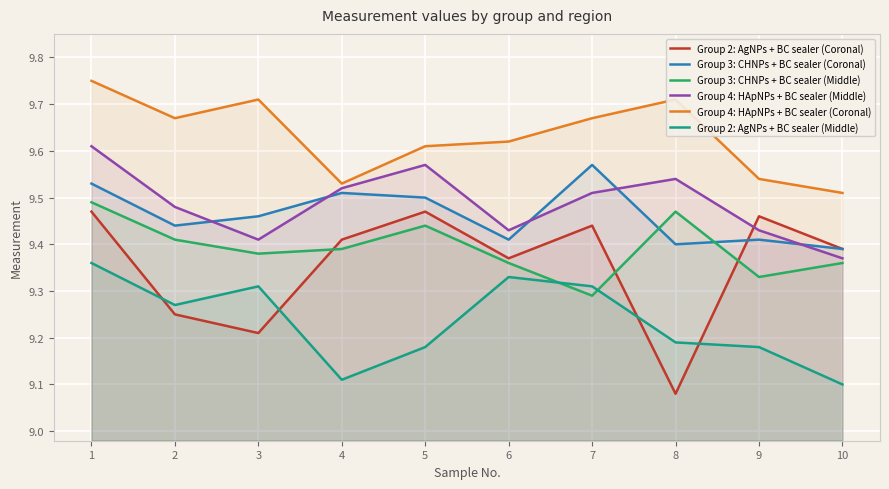

Which series has the largest range (max minus min)?

Group 2: AgNPs + BC sealer (Coronal)